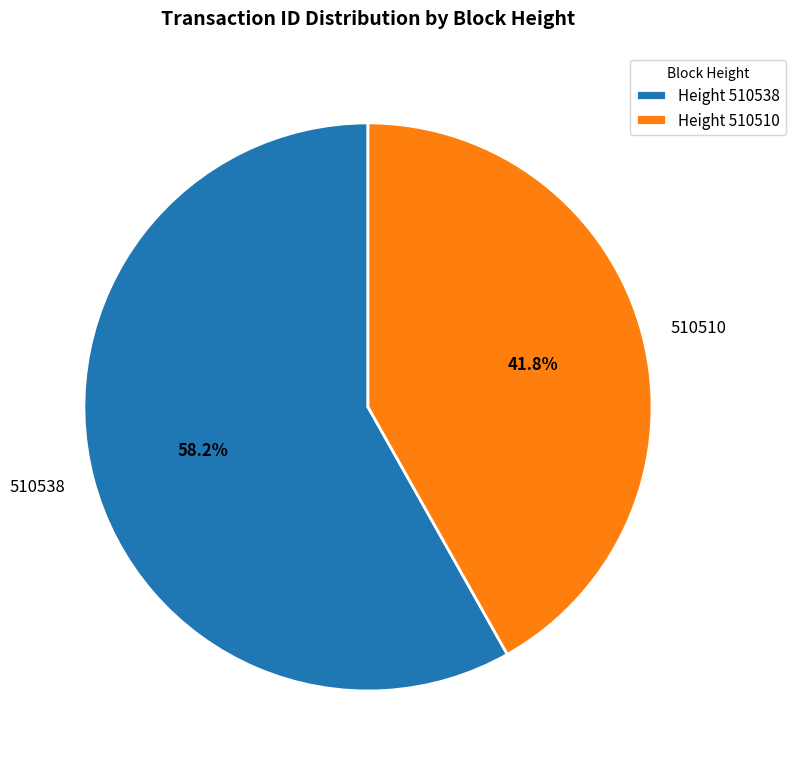

To the nearest percent, what is the combined percentage of 510510 and 510538?

100%